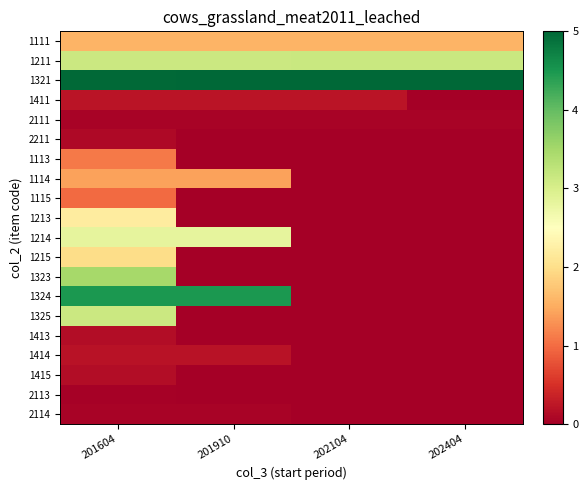

At which category does the chart reach its minimum across all series?

202404